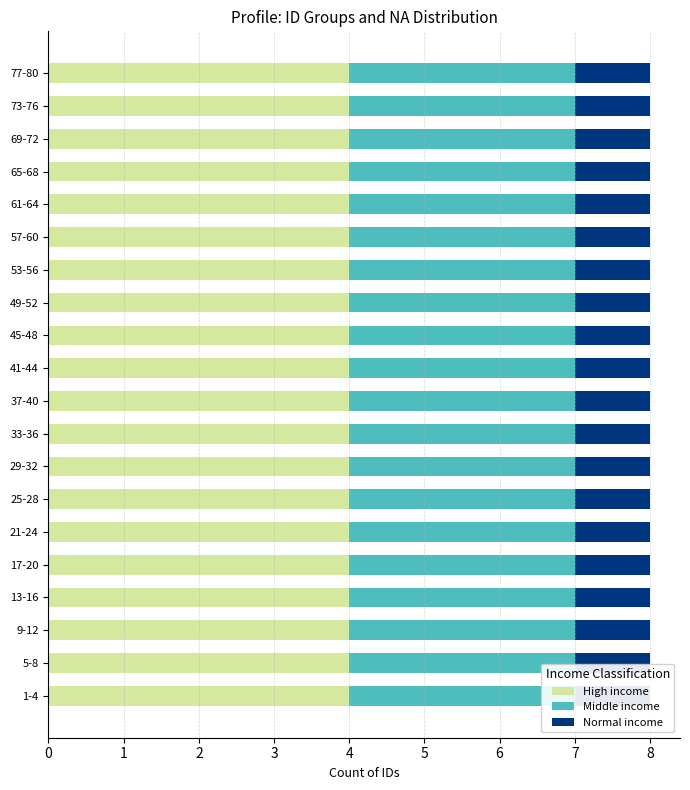

Which series has the largest total across all categories?

High income